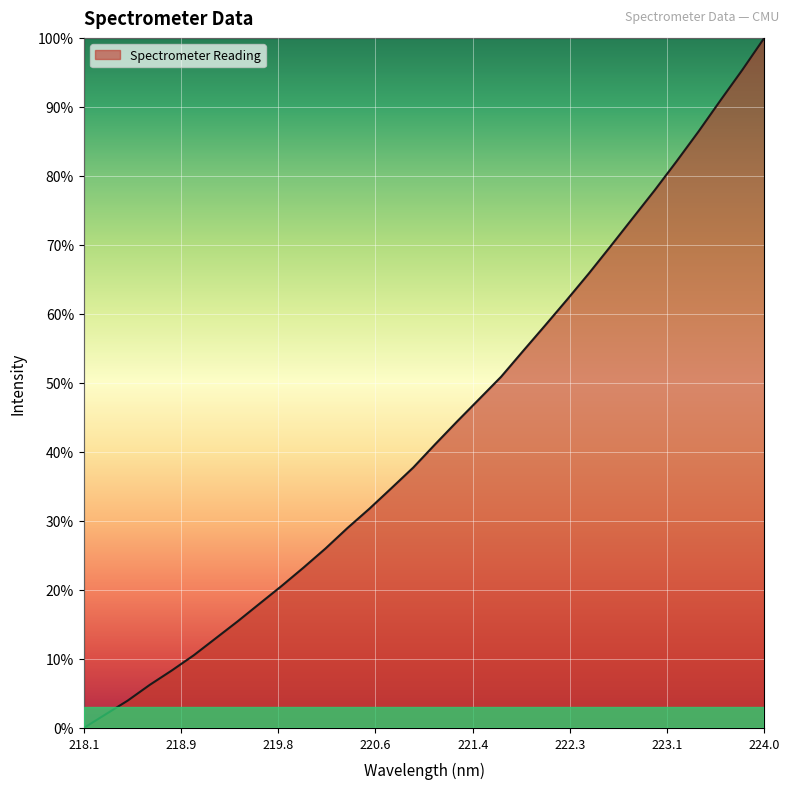

Count the number of categories in the chart.

32